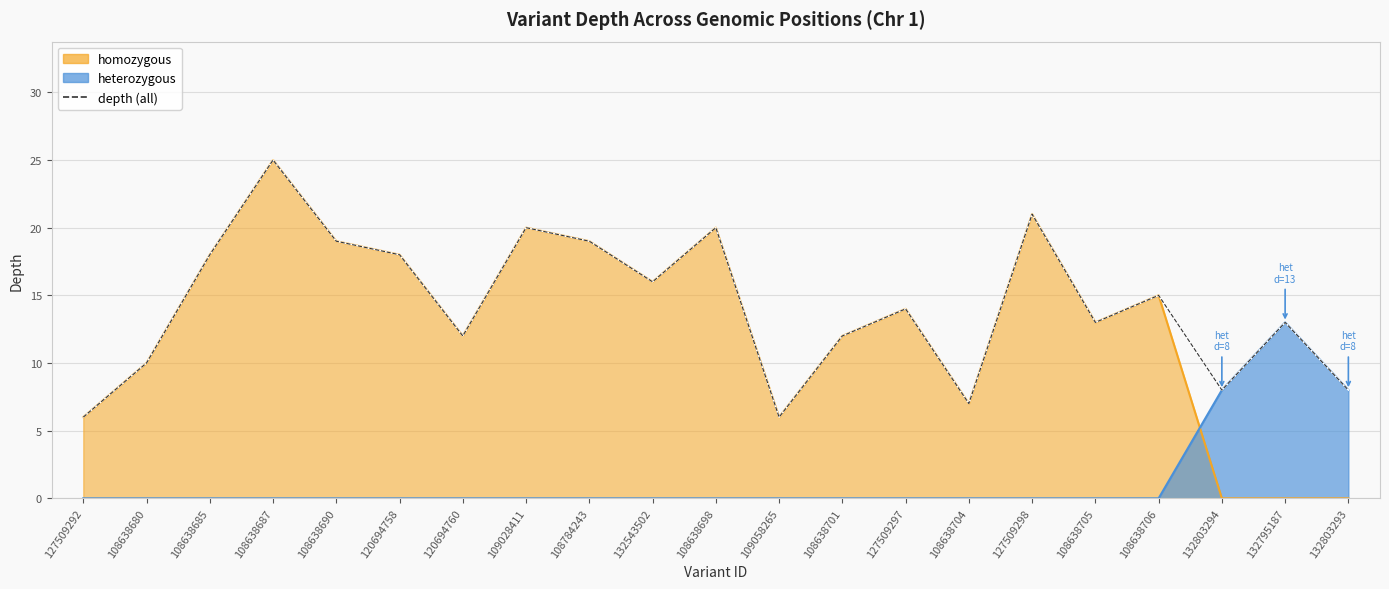

How many data points are less than 14?

10